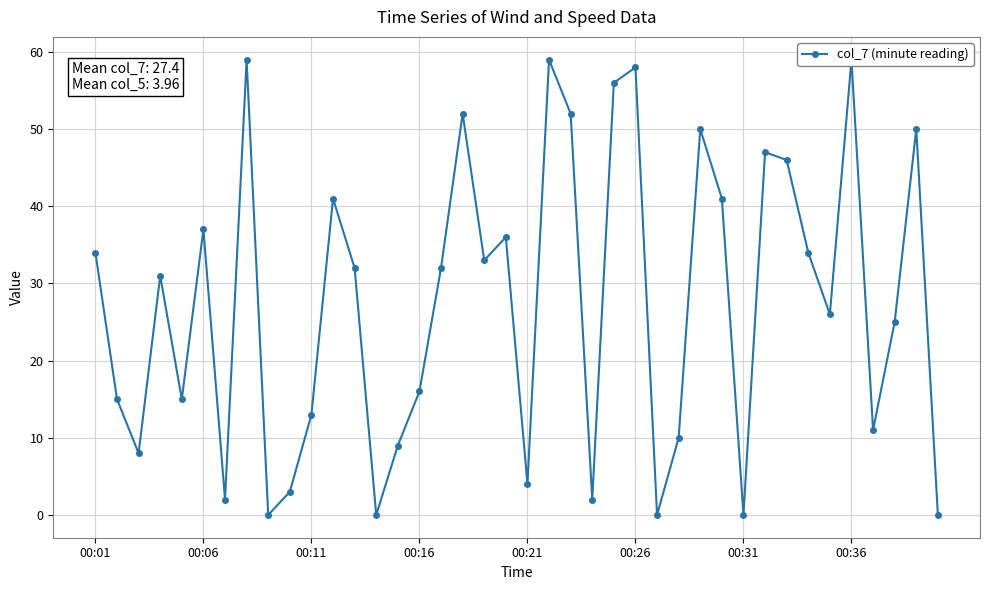

Is this an area chart (filled region under the line)?

No